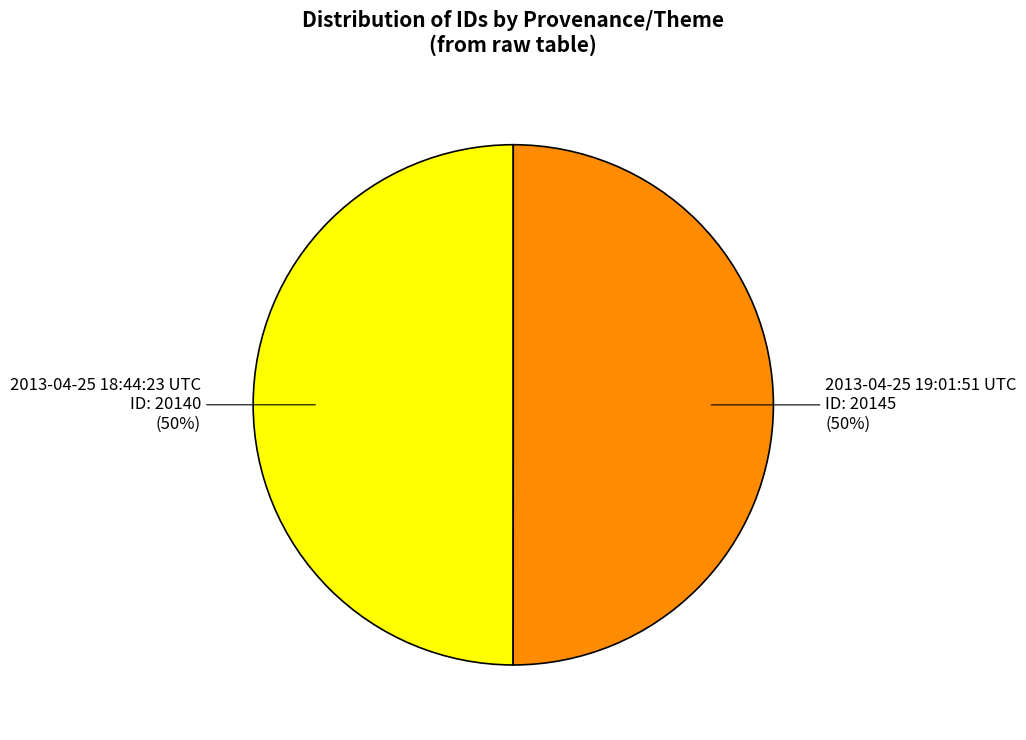

Count the number of slices in the pie.

2